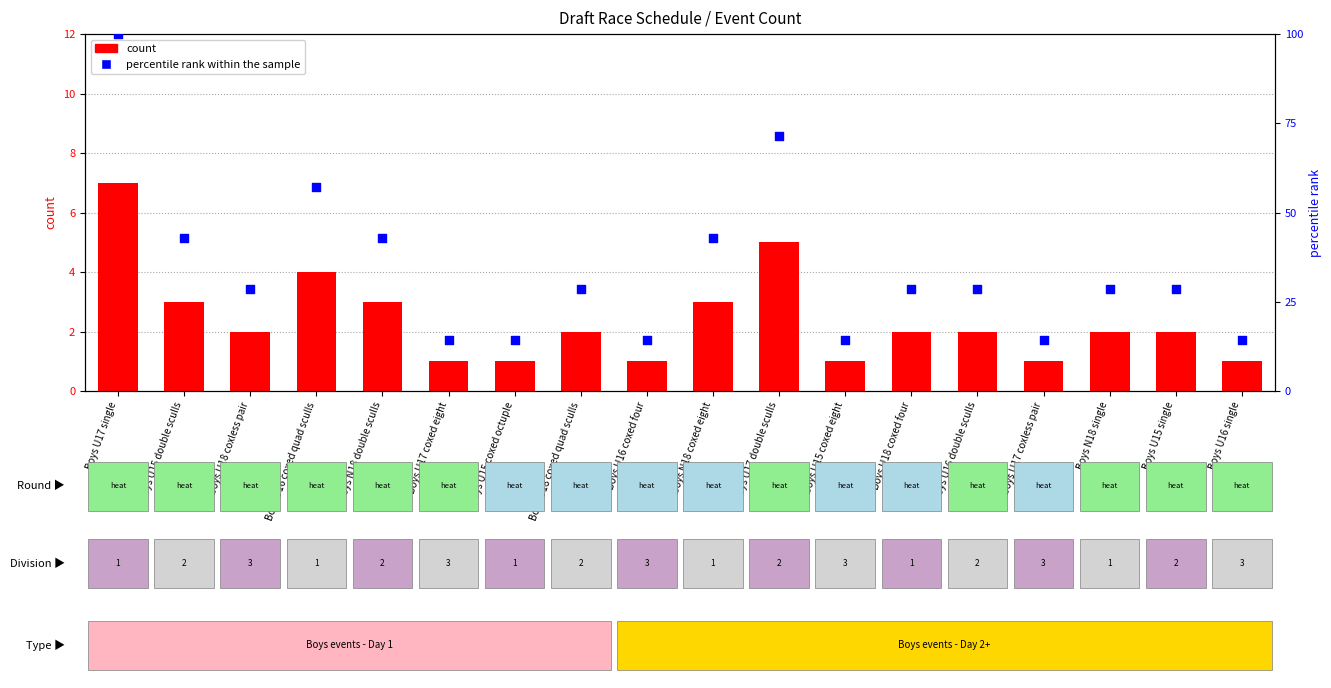

At which category is the sum across all series the highest?

Boys U17 single